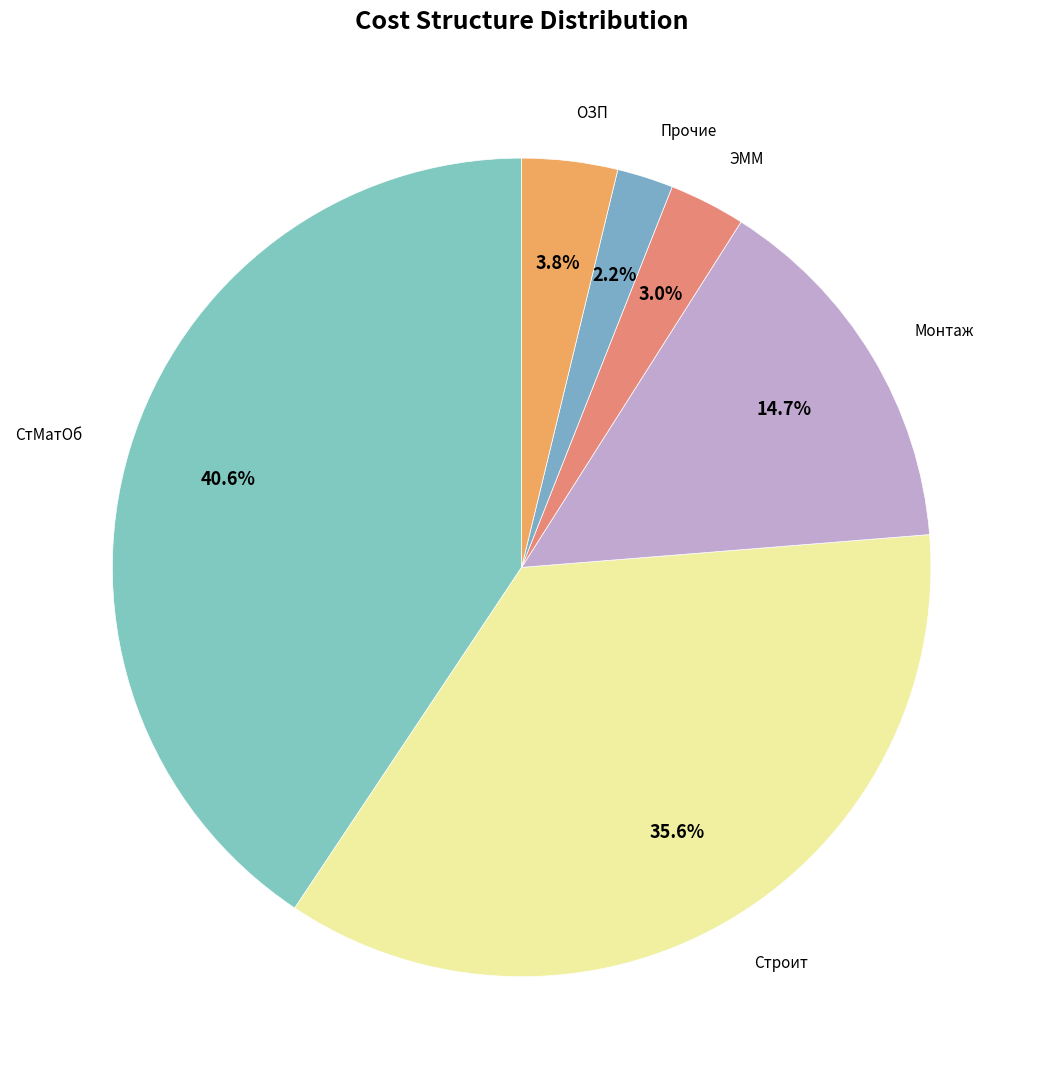

What percentage is the Монтаж slice, to the nearest percent?

15%